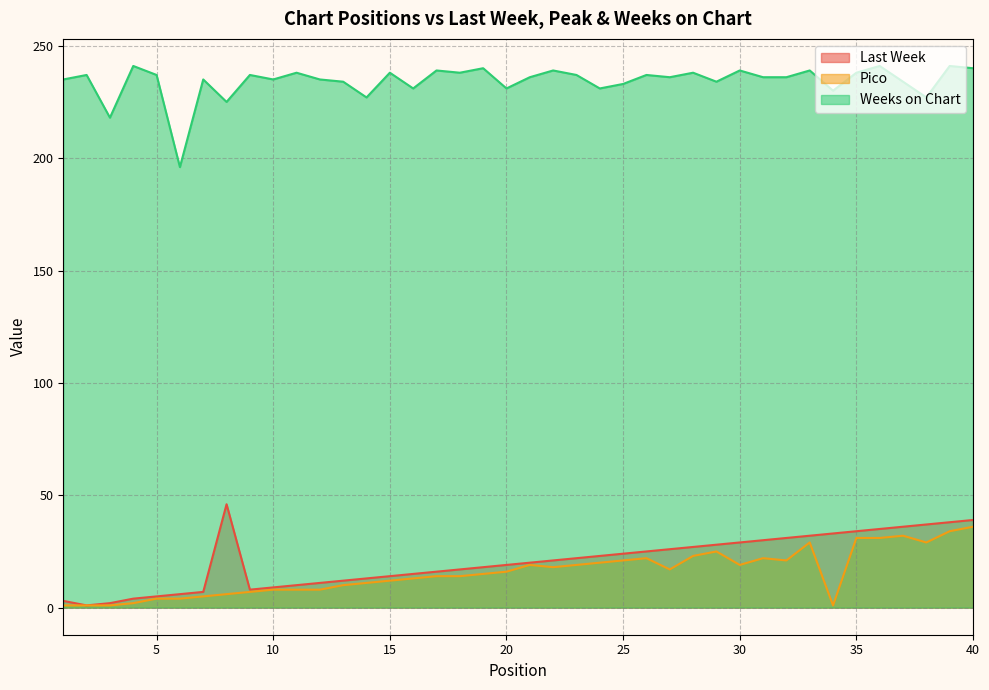

Which series has the largest total across all categories?

Weeks on Chart